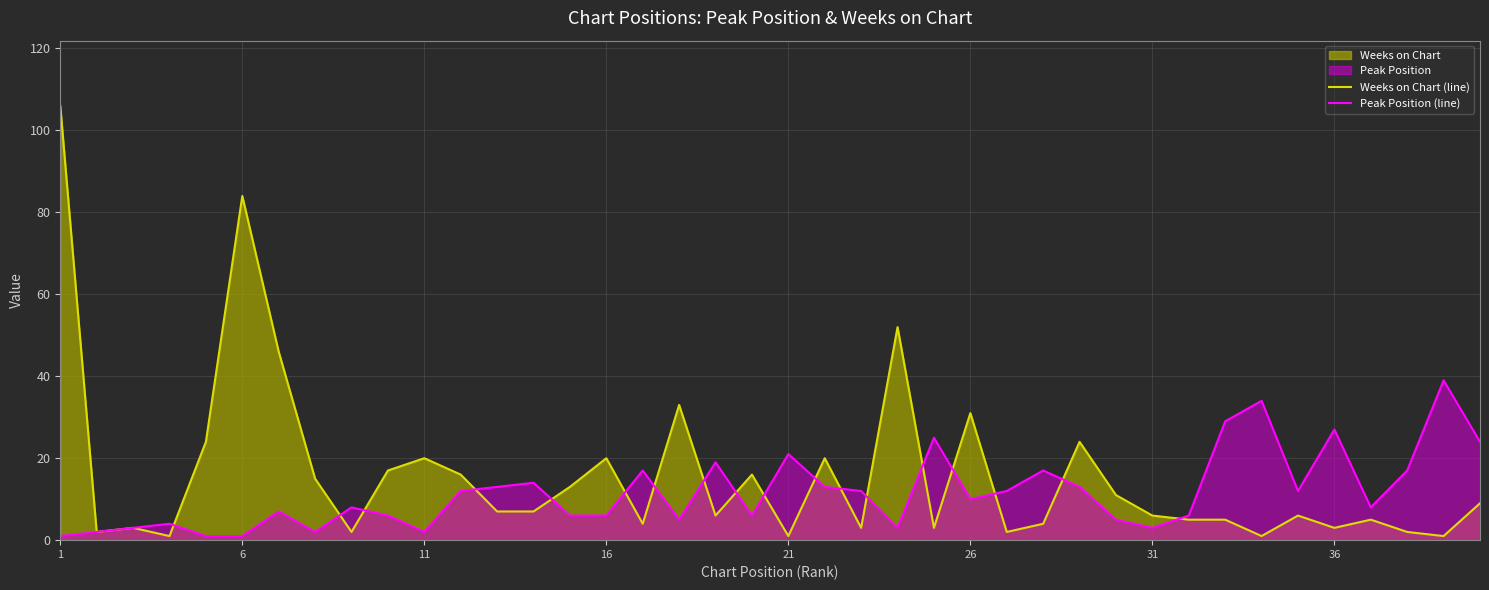

At which label does Weeks on Chart (line) first exceed 7?

1